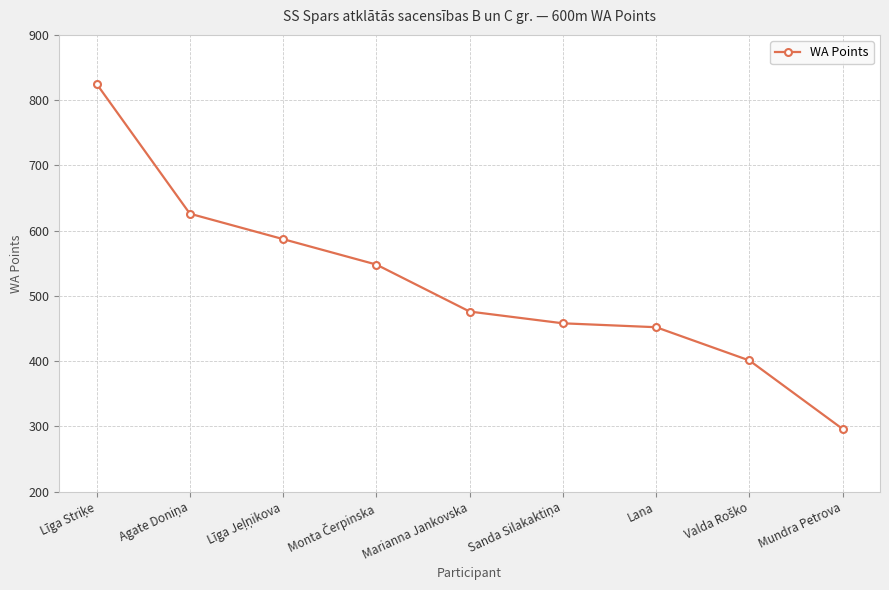

What is the average value?

519